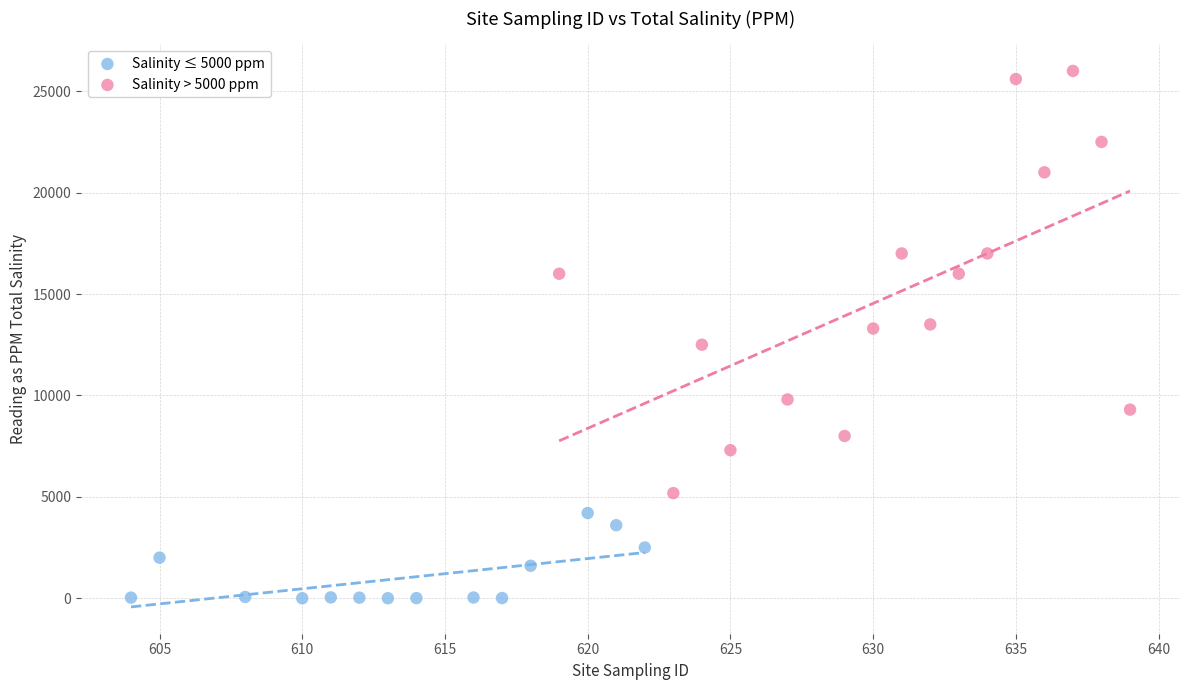

Which series contains the lowest Y value?

Salinity ≤ 5000 ppm